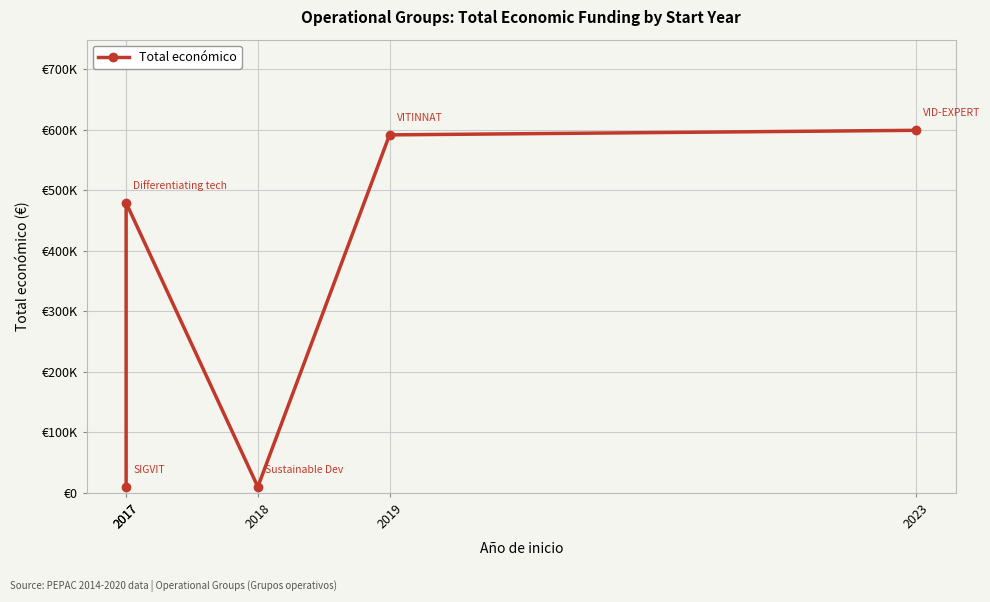

List the labels in order of value, smallest first.

2017, 2018, 2017, 2019, 2023